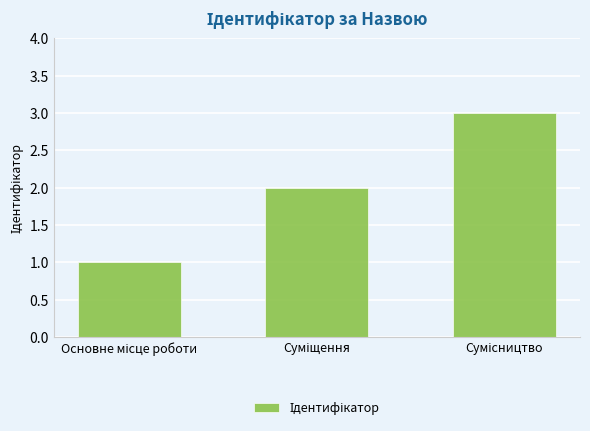

What is the greatest value displayed?

3